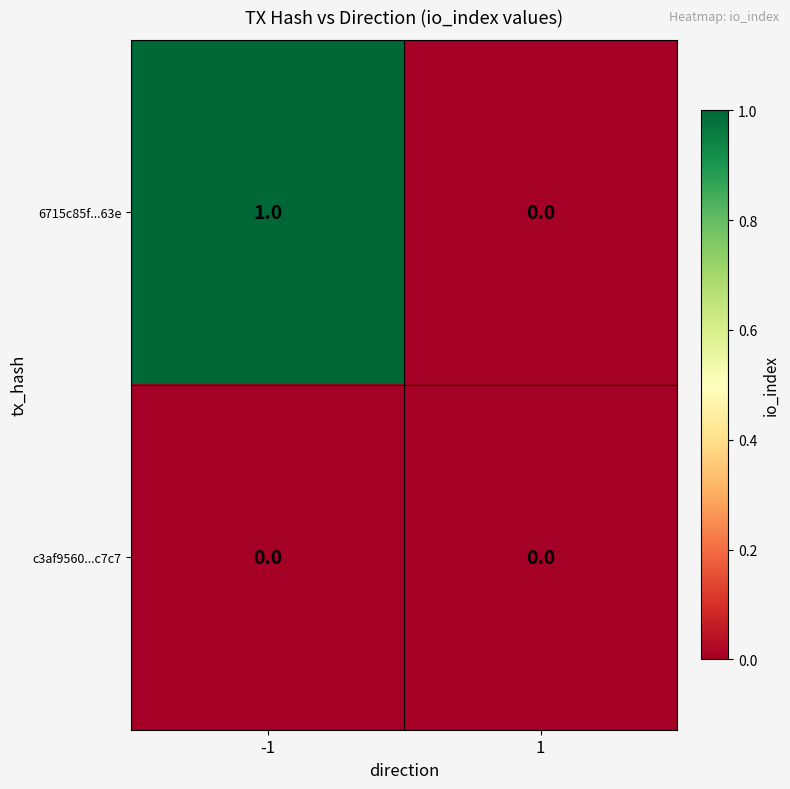

Which series has the largest total across all categories?

6715c85f...63e